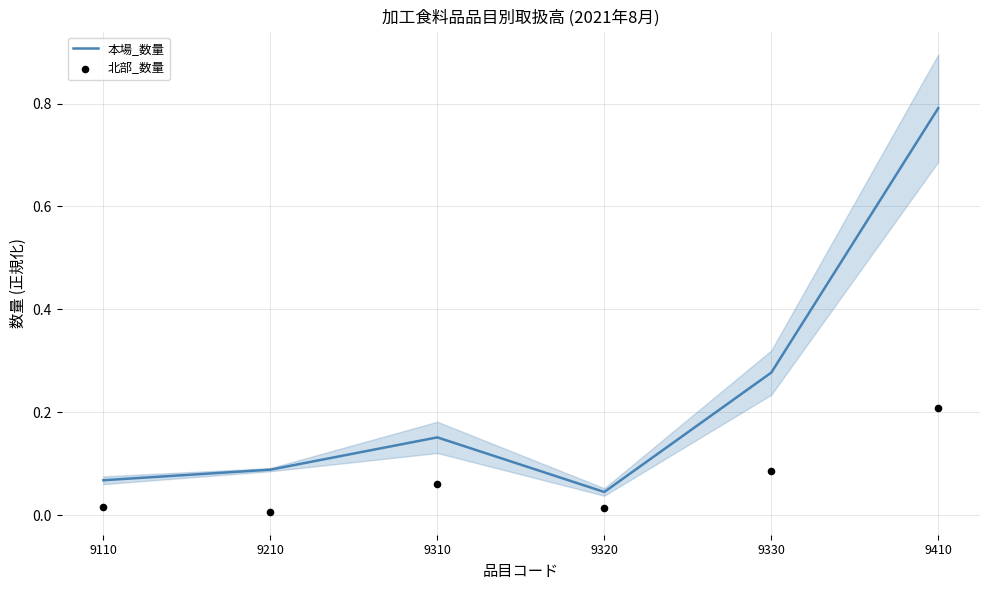

Is the value of 本場_数量 at 9210 greater than the value of 北部_数量 at 9330?

Yes